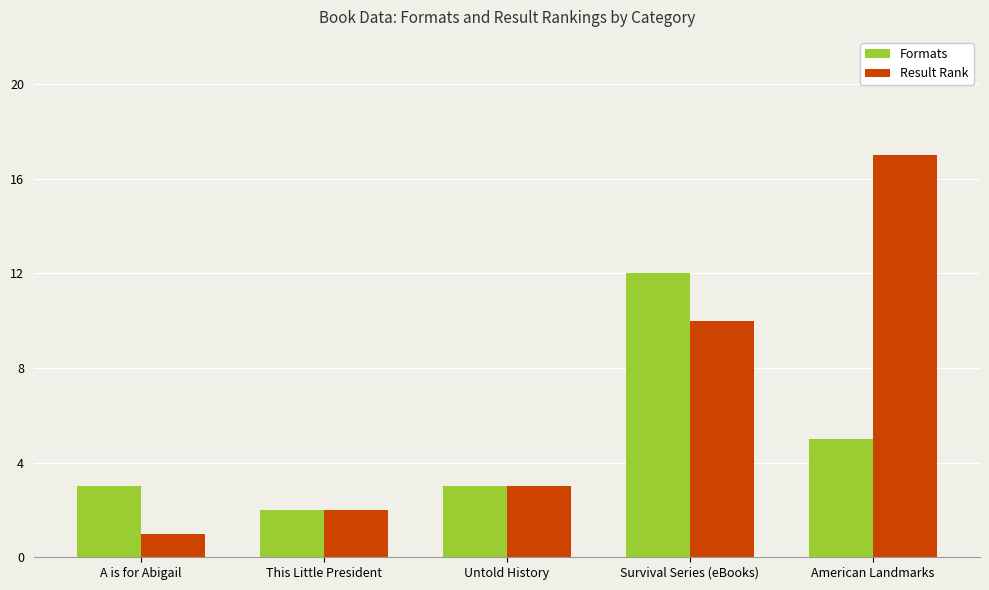

Reading left to right, transcribe all the data shown in this chart.

Formats: 3	2	3	12	5
Result Rank: 1	2	3	10	17